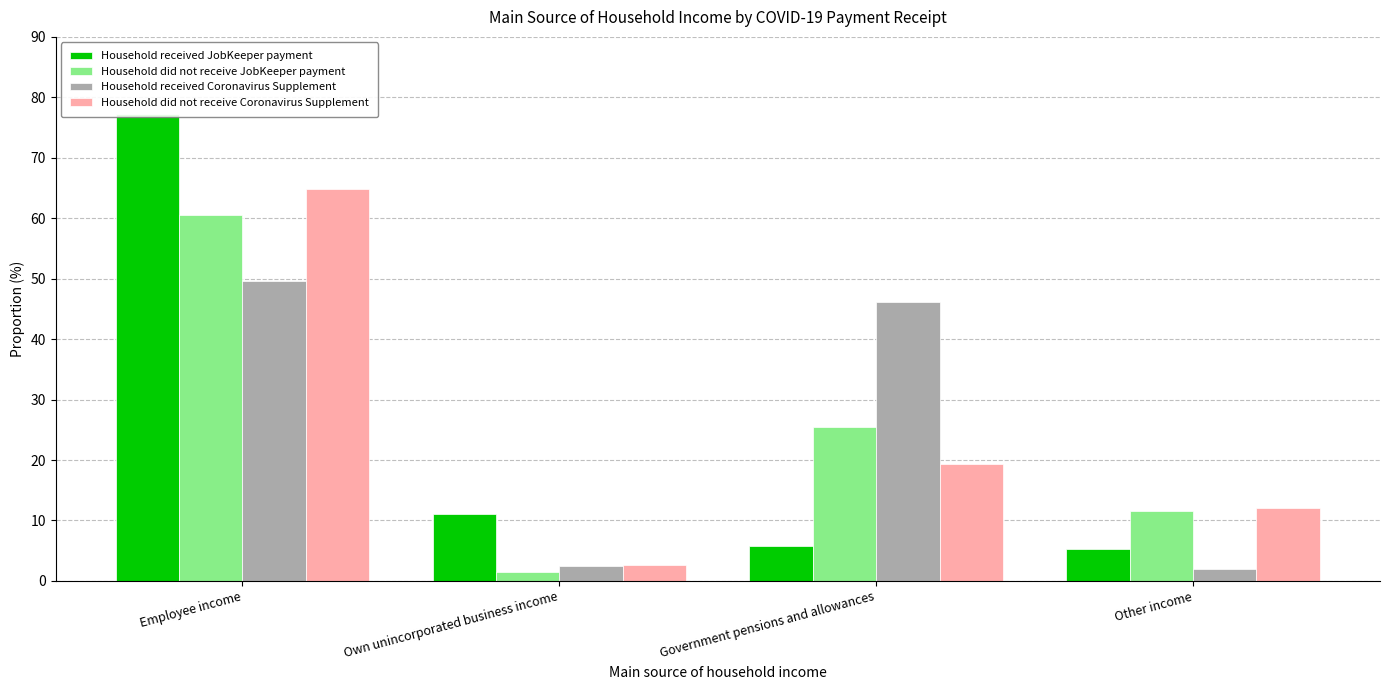

Count the number of categories in the chart.

4